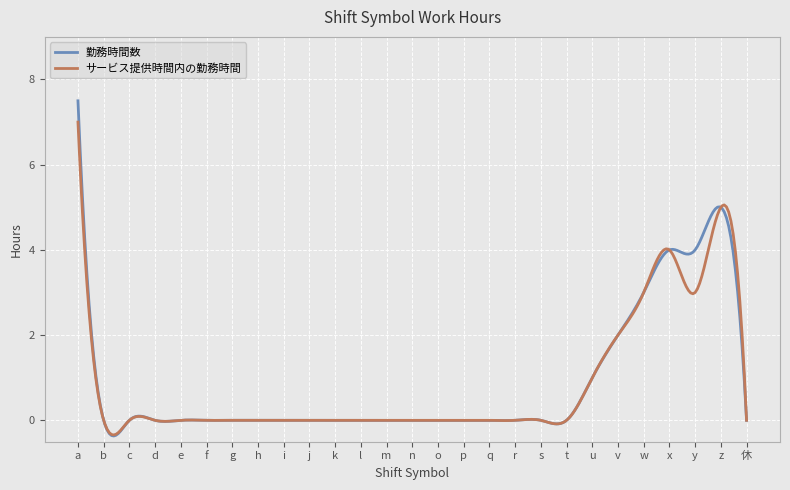

Which series has the largest range (max minus min)?

勤務時間数